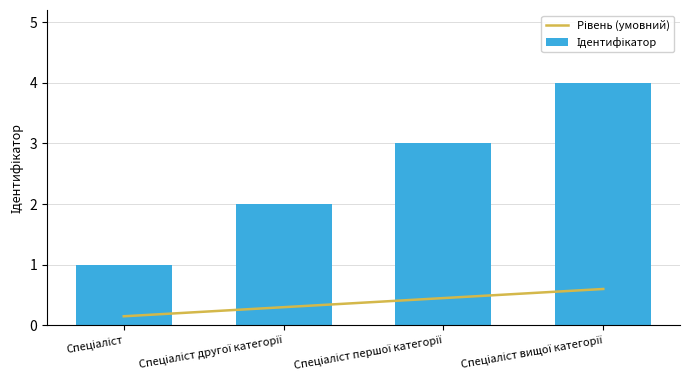

Rank the categories by Ідентифікатор value from lowest to highest.

Спеціаліст, Спеціаліст другої категорії, Спеціаліст першої категорії, Спеціаліст вищої категорії